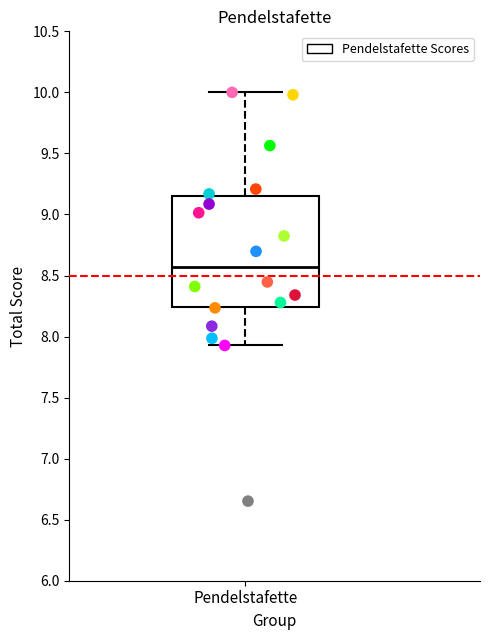

Read this box plot against the y-axis: the position of the median line, the range covered by the box, and the ends of both whiskers. The values are not printed on the chart, so give them approximately, as read against the axis.

median 8.55, box 8.25 to 9.15, whiskers 7.95 to 10.00